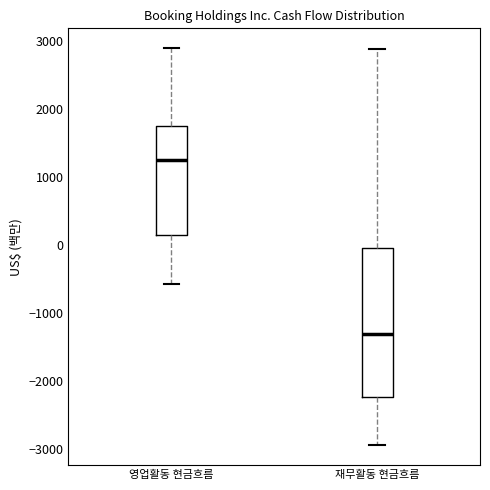

Reading left to right, transcribe this box plot: for each box, give where its median line is, the range the box spans, and where its two whiskers end, as read against the y-axis. The values are not printed on the chart, so give them approximately, as read against the axis.

영업활동 현금흐름: median 1200, box 100 to 1700, whiskers -600 to 2900
재무활동 현금흐름: median -1300, box -2200 to 0, whiskers -2900 to 2900